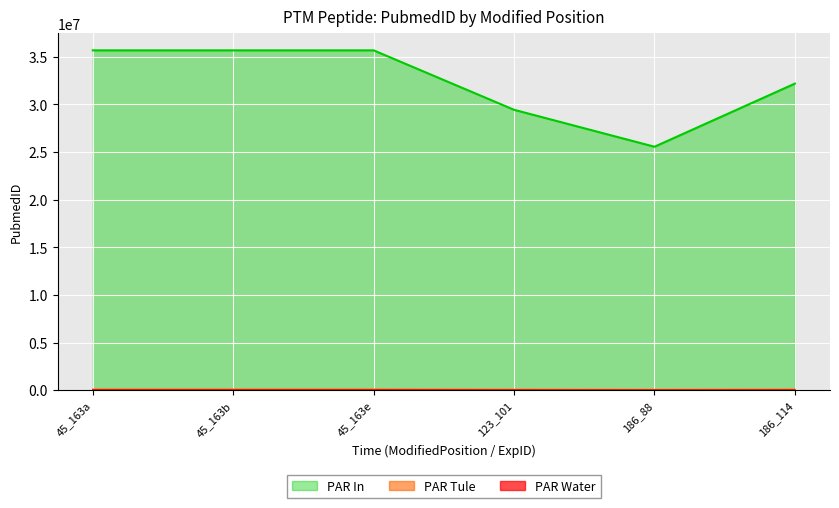

At which category does the chart reach its peak across all series?

45_163a